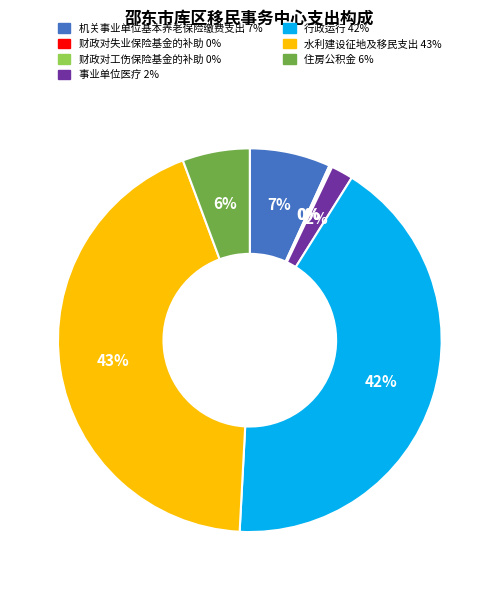

The 机关事业单位基本养老保险缴费支出 slice represents 16% of the pie. True or false?

False